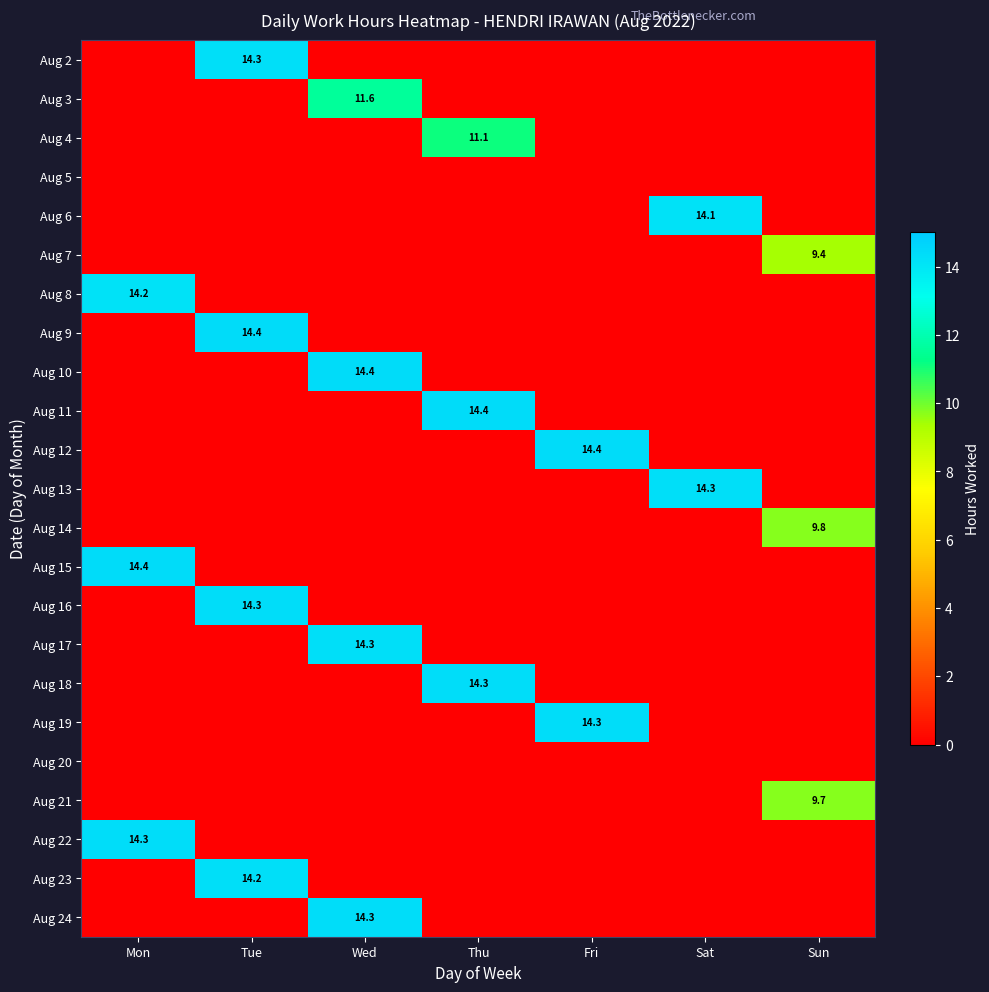

The value of Aug 15 at Mon is 6.4. True or false?

False